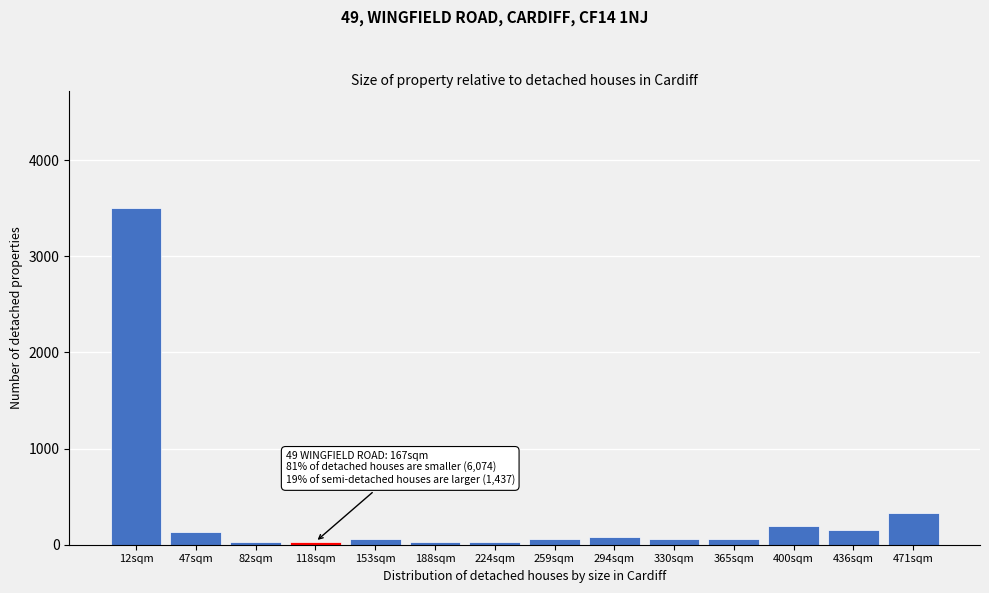

The chart shows a value of 55 at 259sqm. True or false?

True